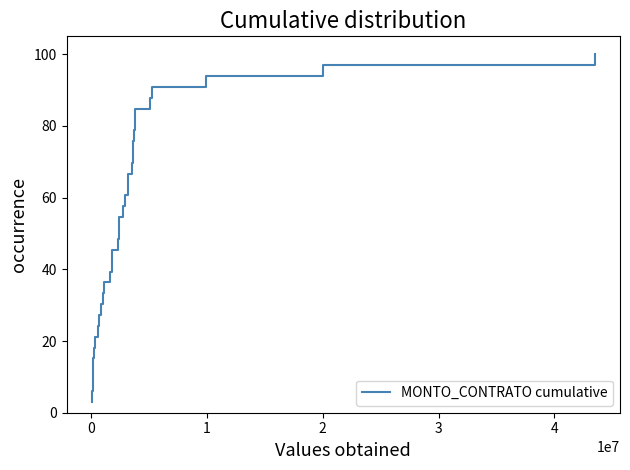

How many categories are shown in the chart?

33